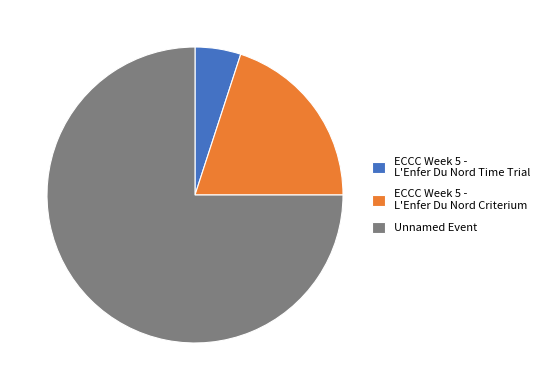

Approximately how many times larger is the value at Unnamed Event compared to ECCC Week 5 - L'Enfer Du Nord Time Trial?

15.0